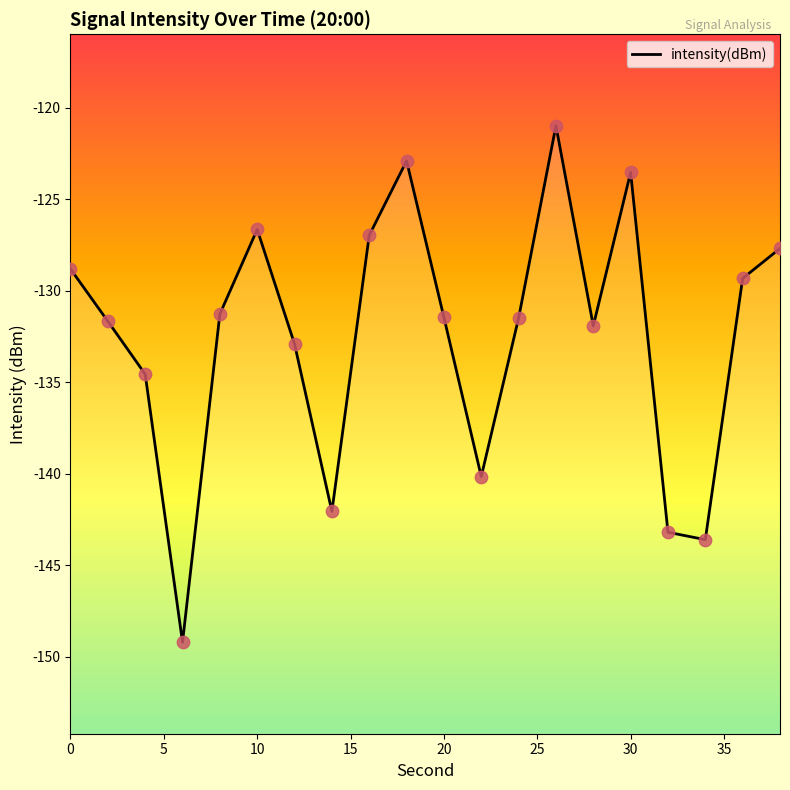

Which has a higher value, 6 or 36?

36